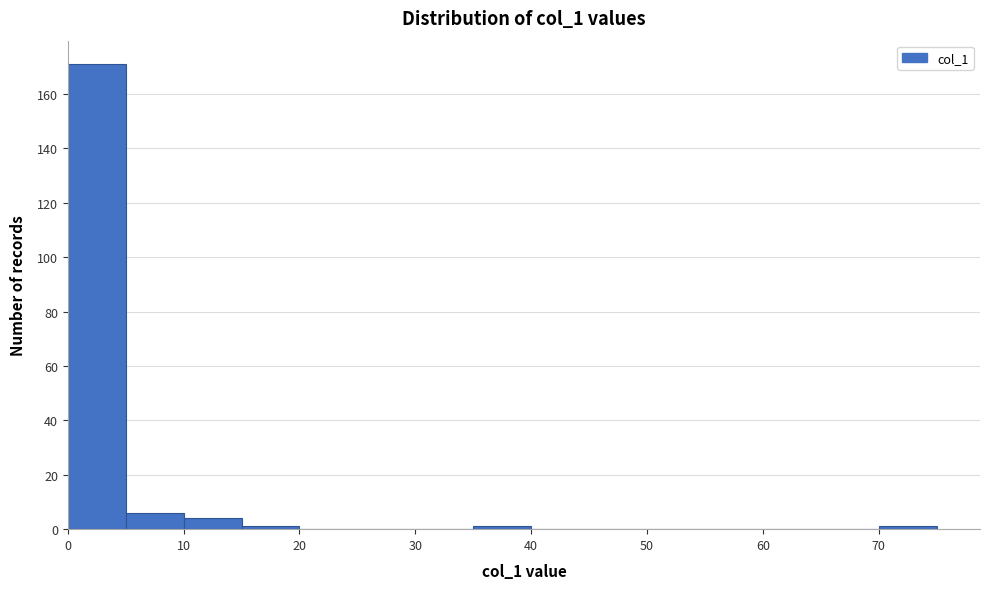

What is the height of the bar covering 10 to 15 on the x-axis? The values are not printed on the chart, so give them approximately, as read against the axis.

4